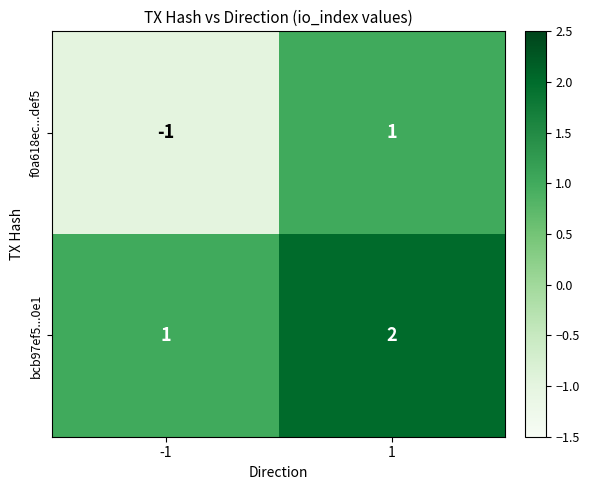

True or false: bcb97ef5...0e1 has a value of 0 at -1.

False